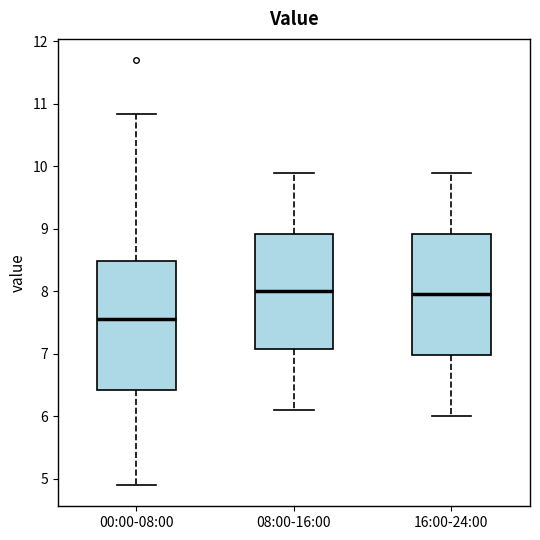

Reading left to right, read every box against the y-axis: the position of its median line, the range the box covers, and the ends of its whiskers. The values are not printed on the chart, so give them approximately, as read against the axis.

00:00-08:00: median 7.6, box 6.4 to 8.5, whiskers 4.9 to 10.8
08:00-16:00: median 8.0, box 7.1 to 8.9, whiskers 6.1 to 9.9
16:00-24:00: median 8.0, box 7.0 to 8.9, whiskers 6.0 to 9.9